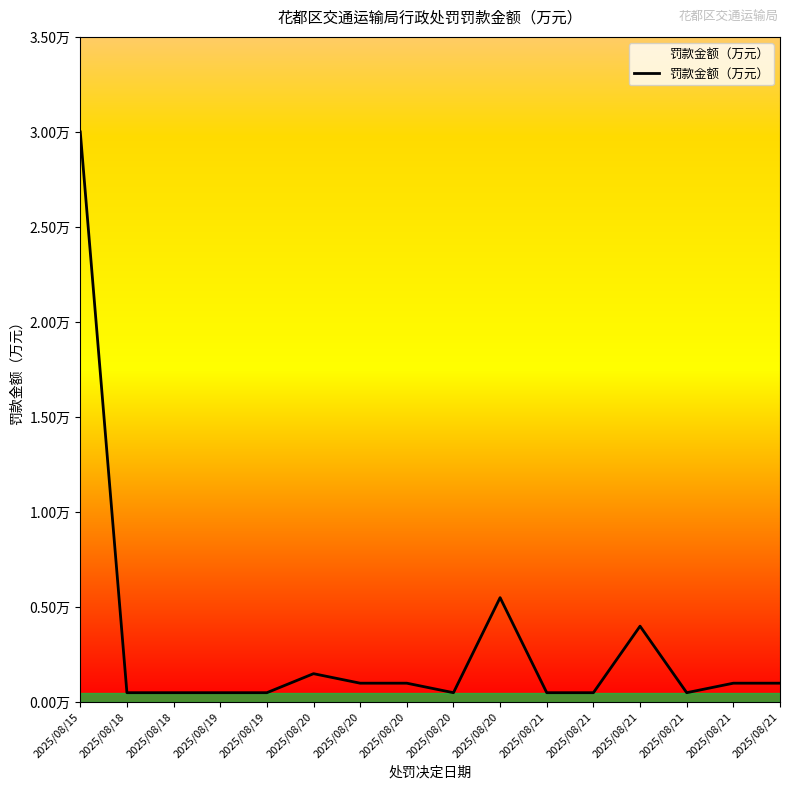

True or false: there are more than 1 points higher than both neighbors.

True